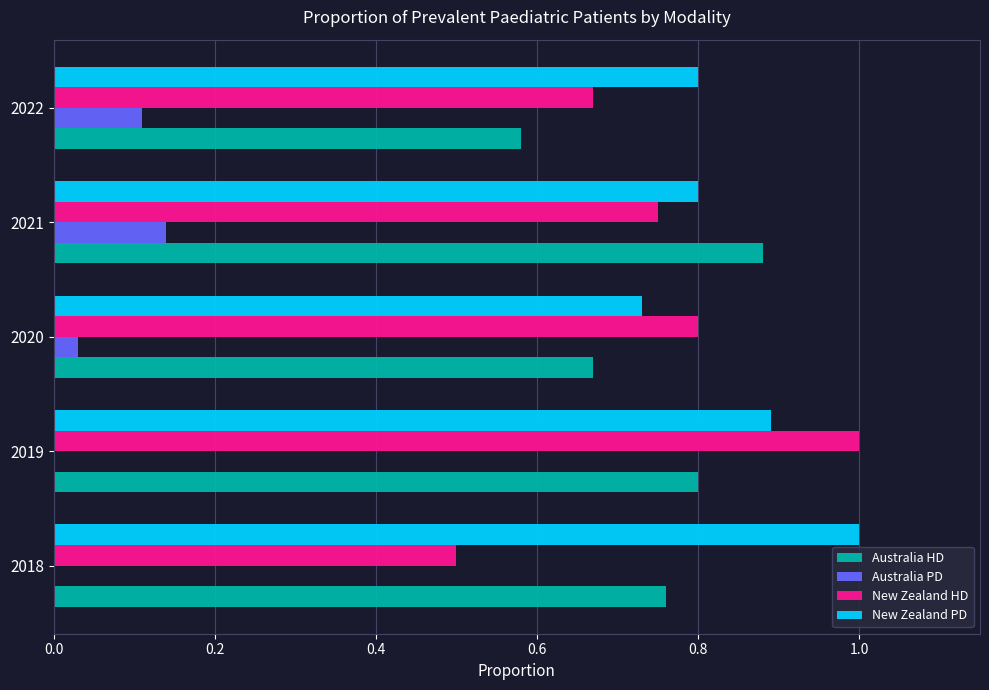

What is the sum of the New Zealand HD values at 2021 and 2020?

1.6